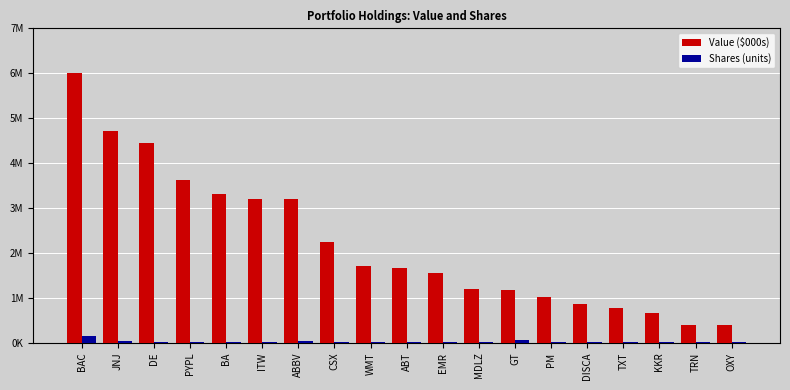

Which series has the widest spread of values?

Value ($000s)